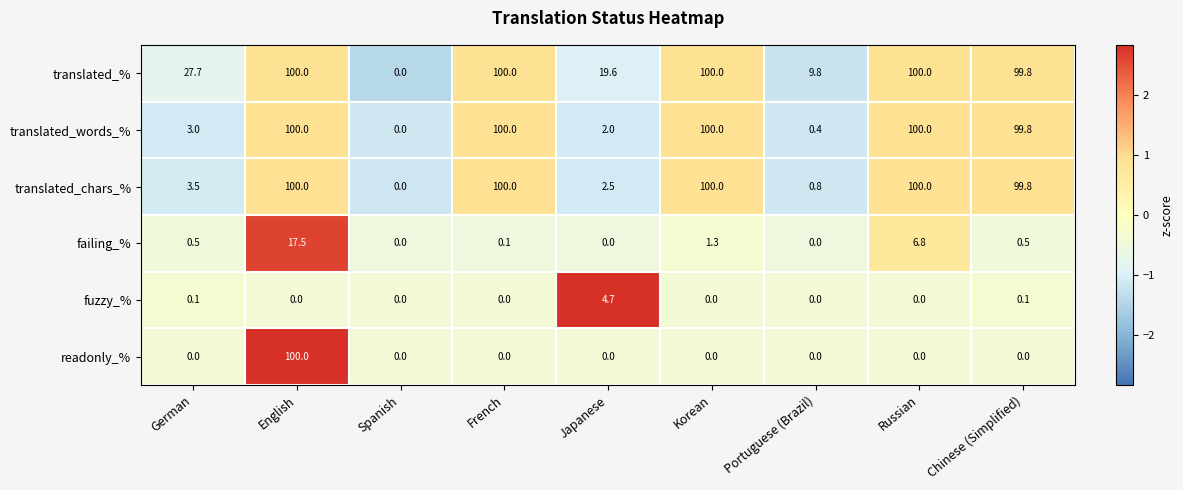

What is the average value of the readonly_% series?

11.1